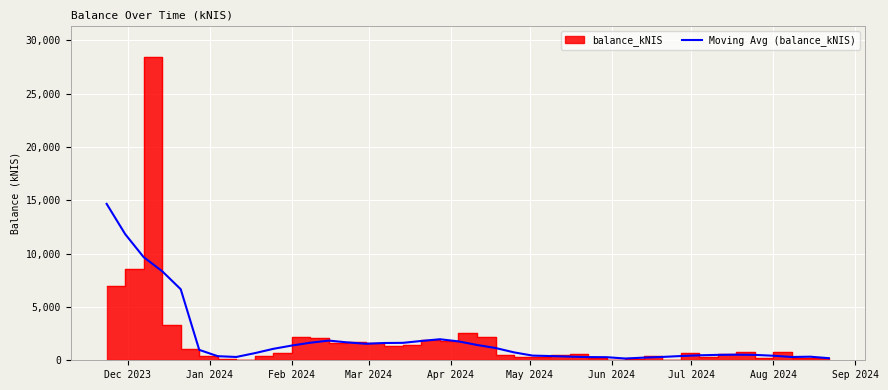

At which category does the chart reach its peak across all series?

Dec 2023